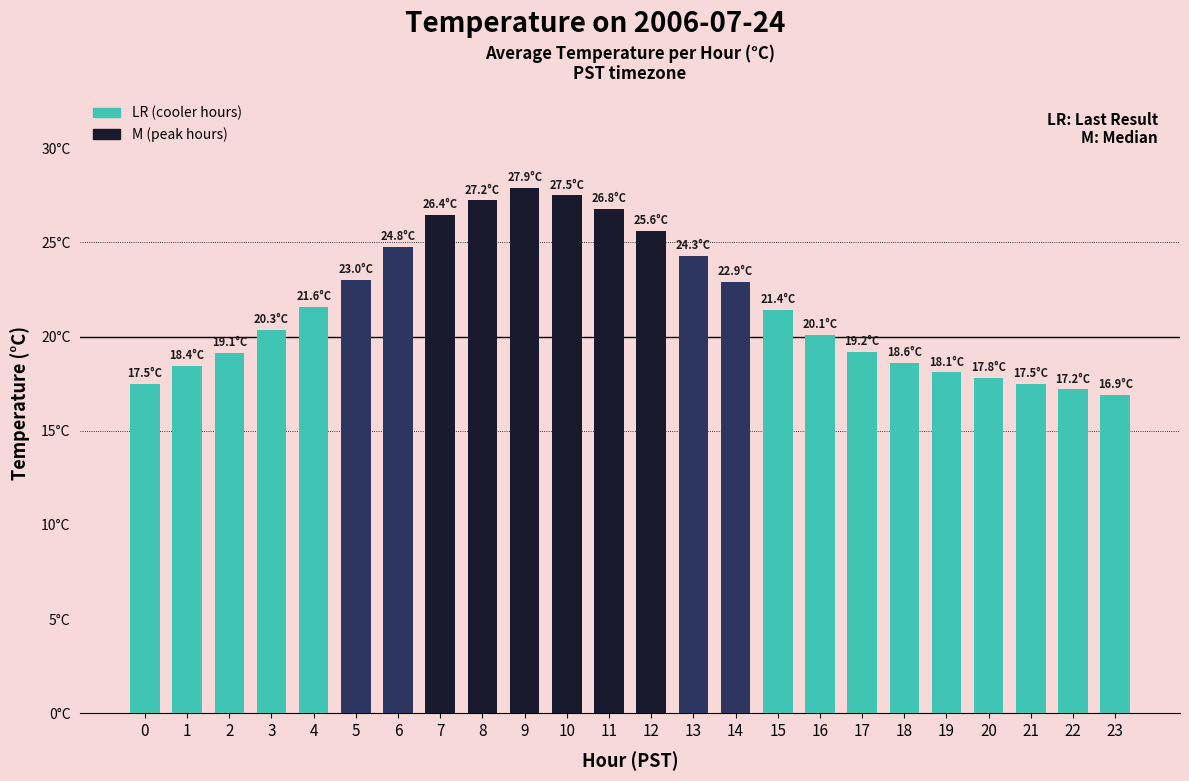

Where does the data first go above 21?

4